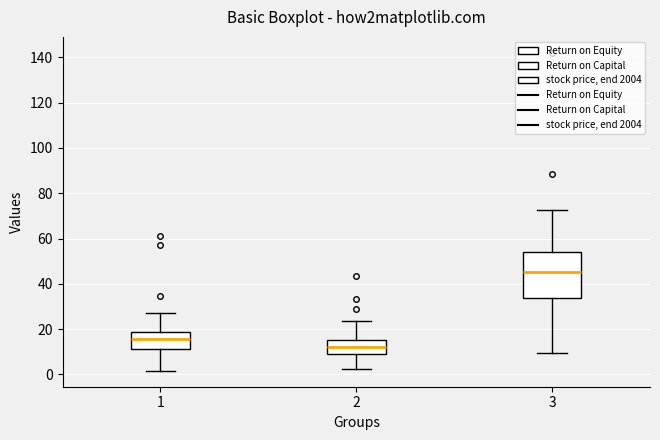

Reading left to right, transcribe this box plot: for each box, give where its median line is, the range the box spans, and where its two whiskers end, as read against the y-axis. The values are not printed on the chart, so give them approximately, as read against the axis.

1: median 16, box 12 to 18, whiskers 2 to 28
2: median 12, box 10 to 16, whiskers 2 to 24
3: median 46, box 34 to 54, whiskers 10 to 72